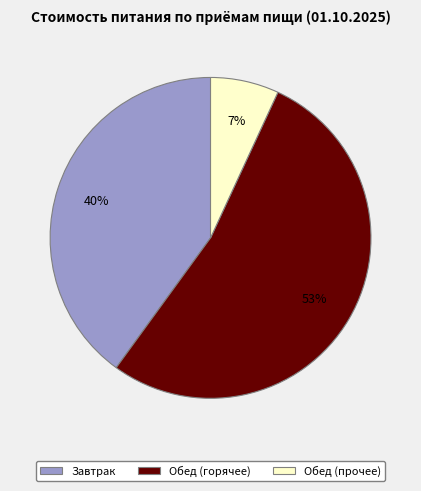

Is it true that Обед (прочее) is 1% of the pie?

False